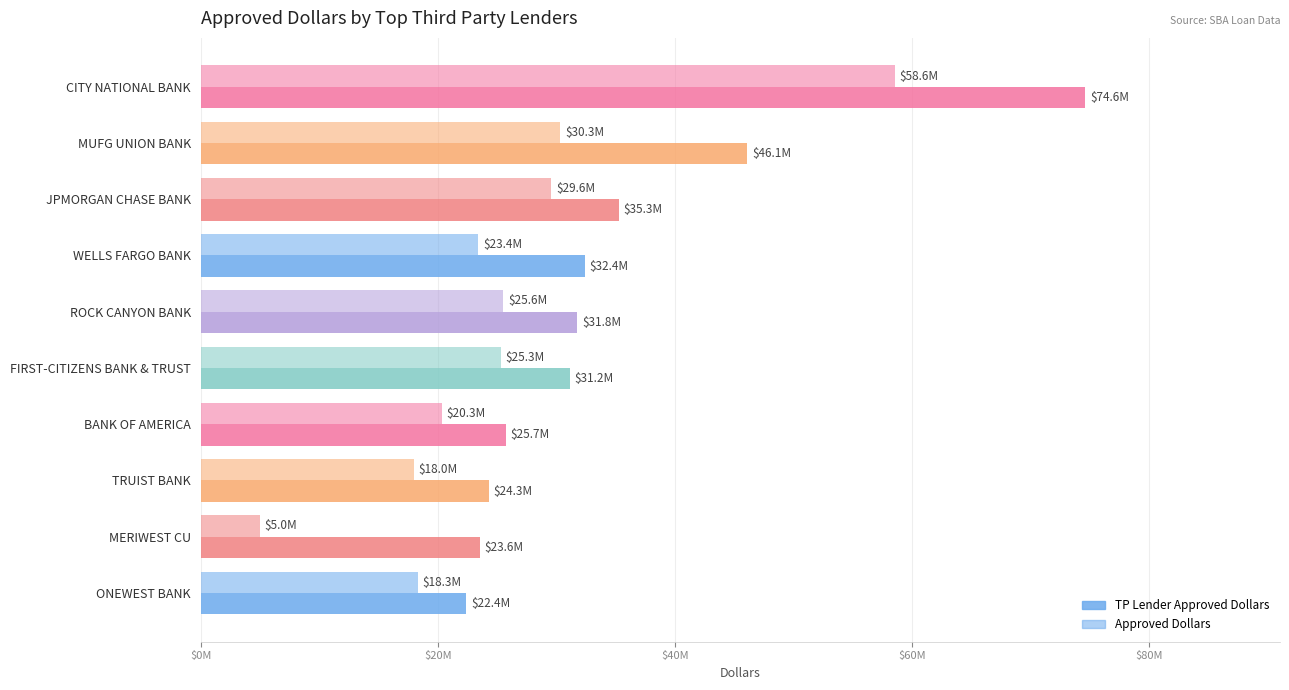

Which series has the largest total across all categories?

TP Lender Approved Dollars